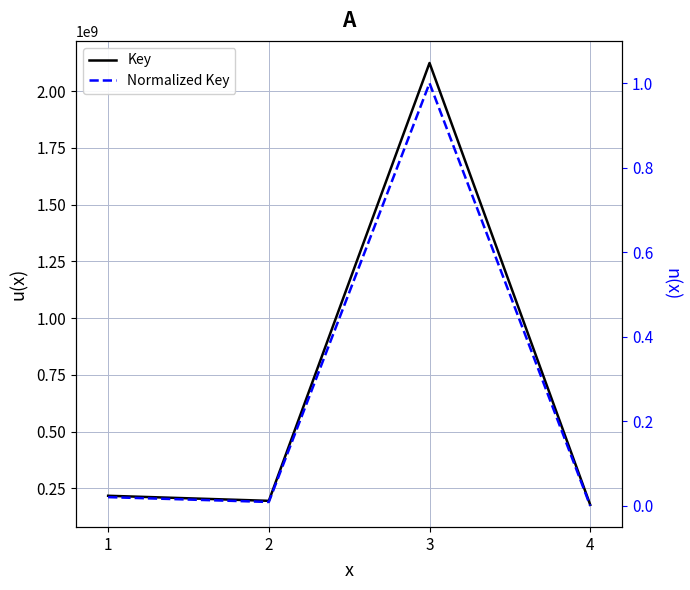

At which category is the sum across all series the highest?

3